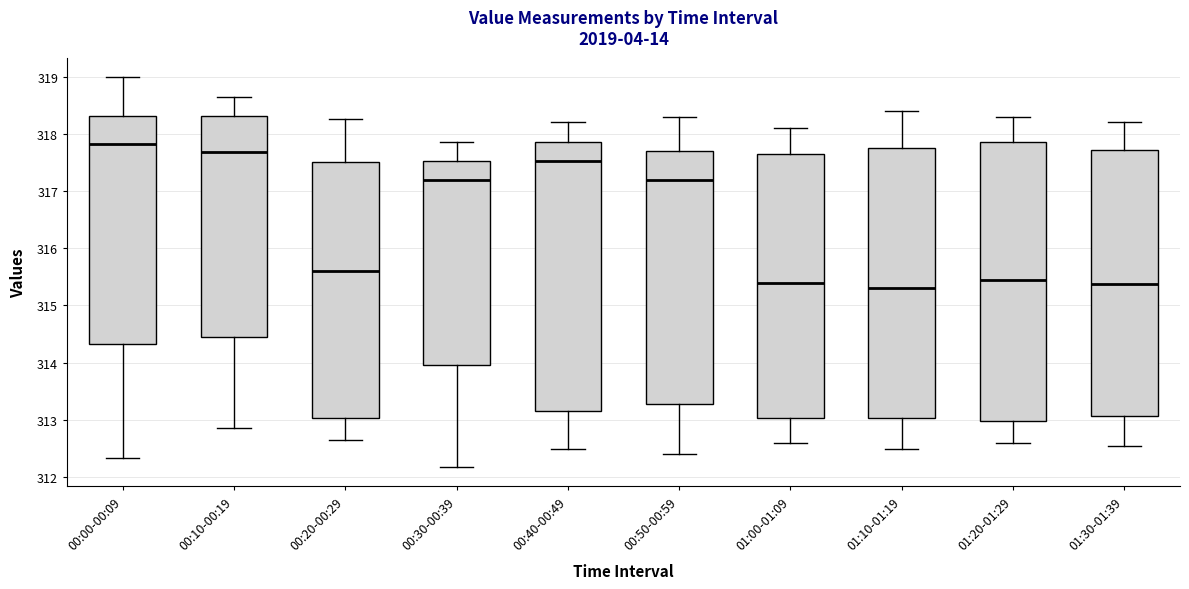

Comparing the boxes themselves (not the whiskers), which one is the tallest?

01:20-01:29